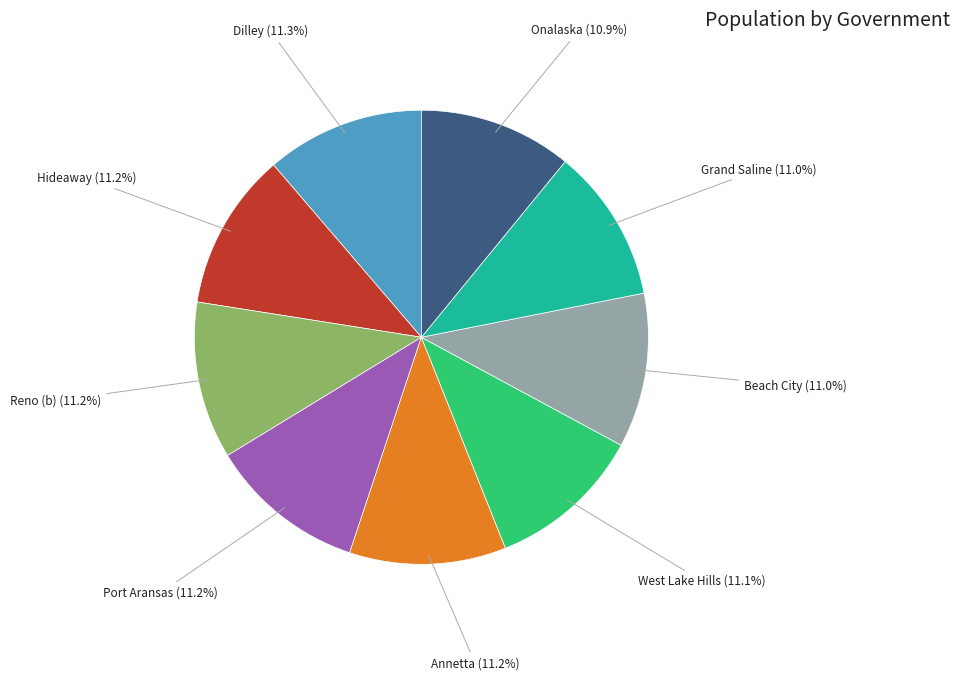

What portion of the pie excludes Onalaska?

89.1%